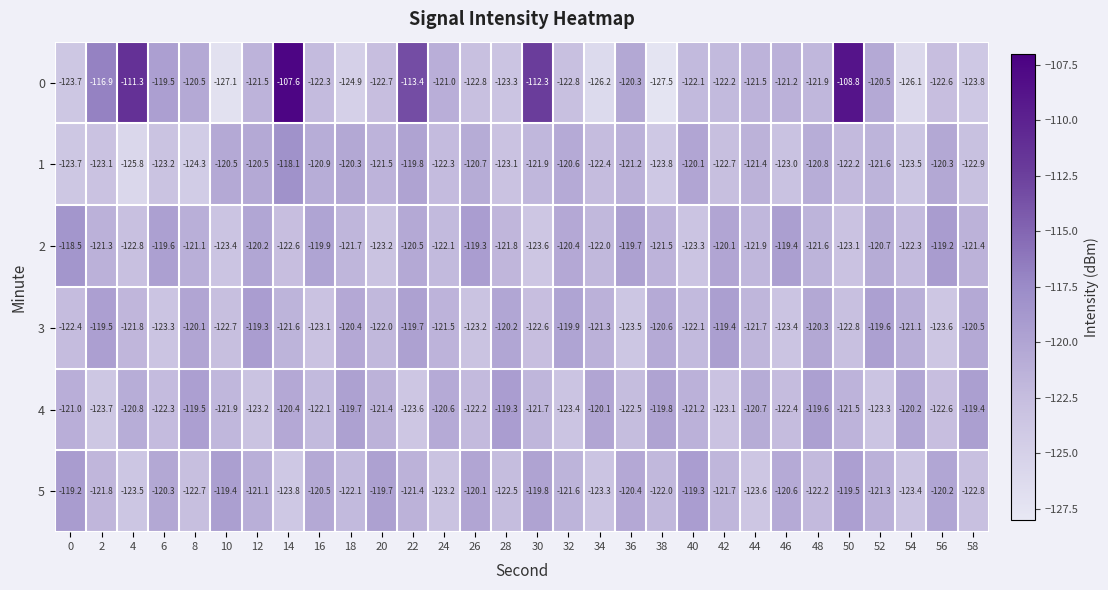

Which series has the largest total across all categories?

0